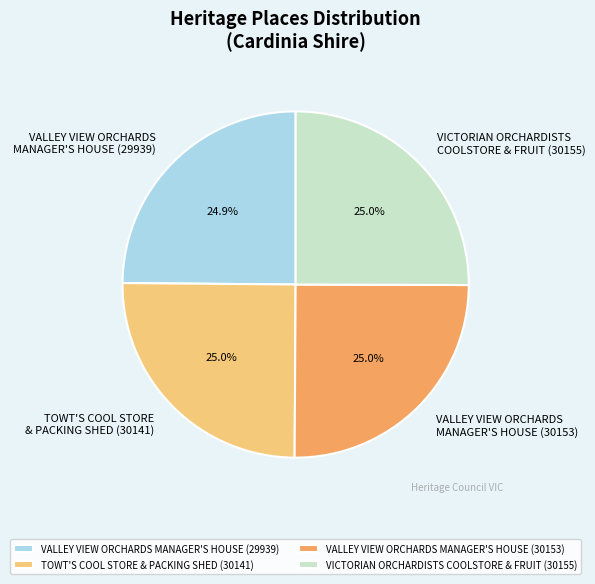

How much of the chart is everything except VALLEY VIEW ORCHARDS MANAGER'S HOUSE (30153)?

75.0%